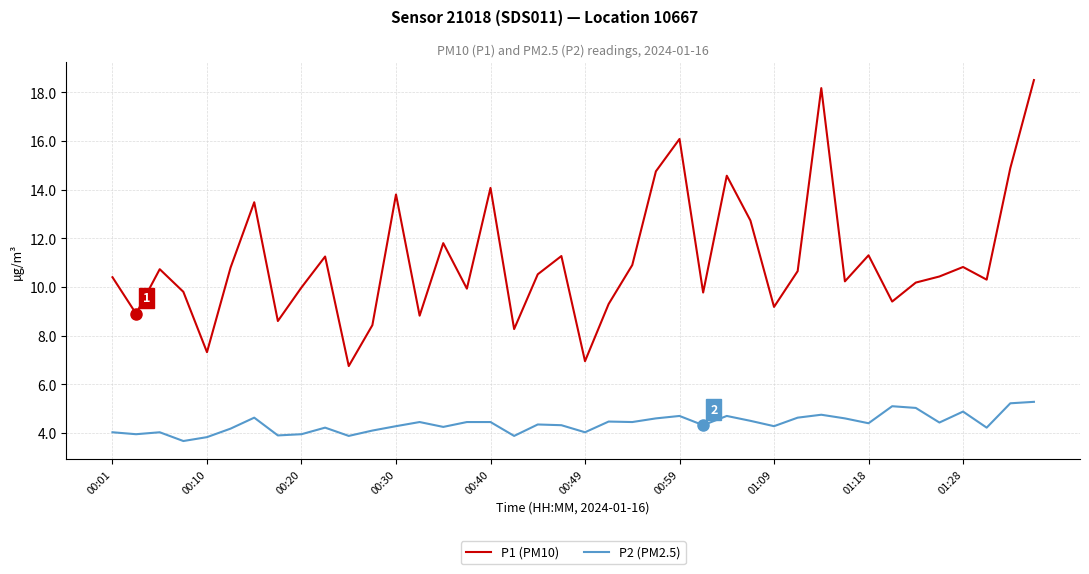

Which series has the largest range (max minus min)?

P1 (PM10)